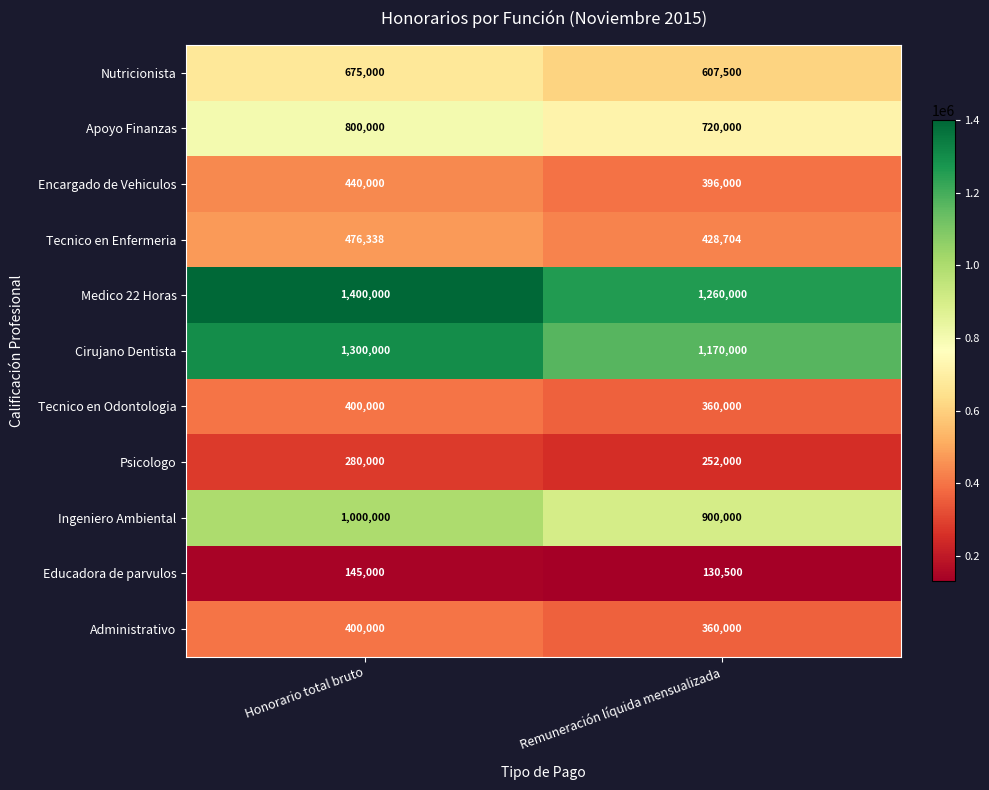

The value of Ingeniero Ambiental at Remuneración líquida mensualizada is 900000. True or false?

True